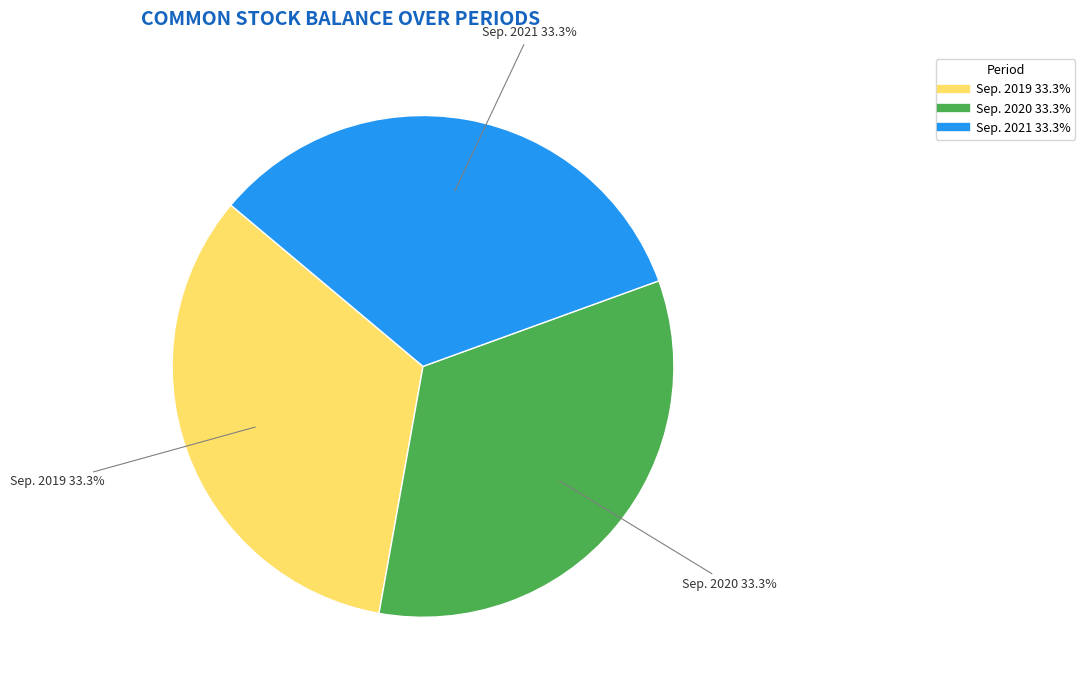

Does any single category account for the majority?

No